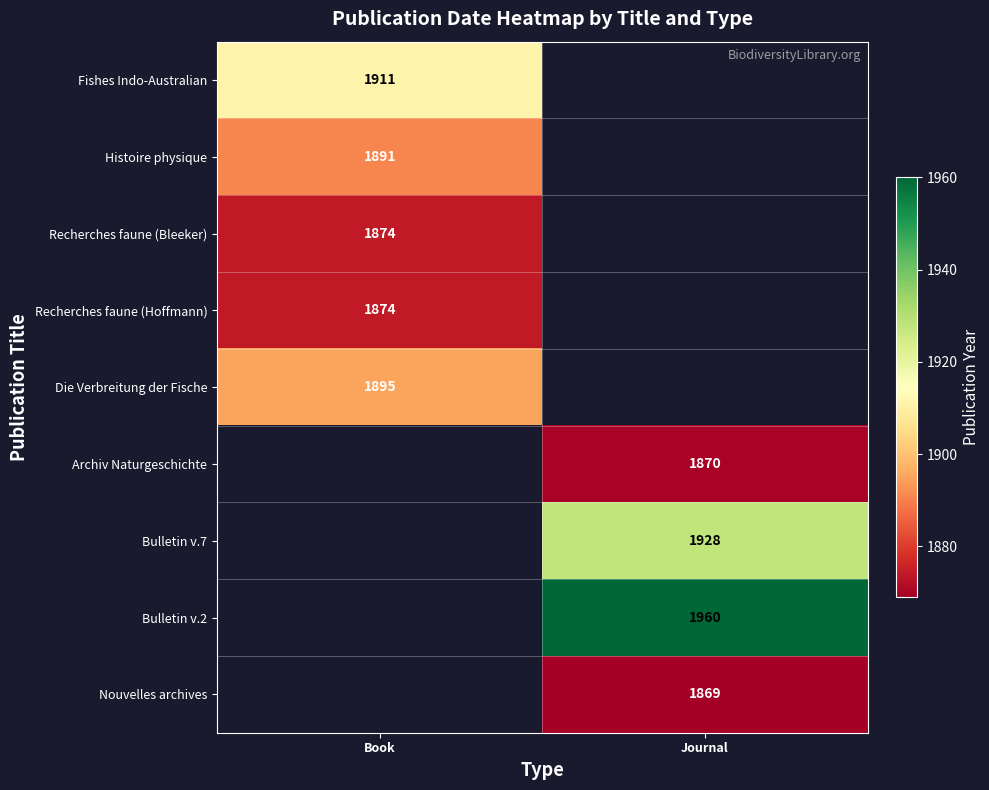

The value of Recherches faune (Bleeker) at Book is 2455.9. True or false?

False